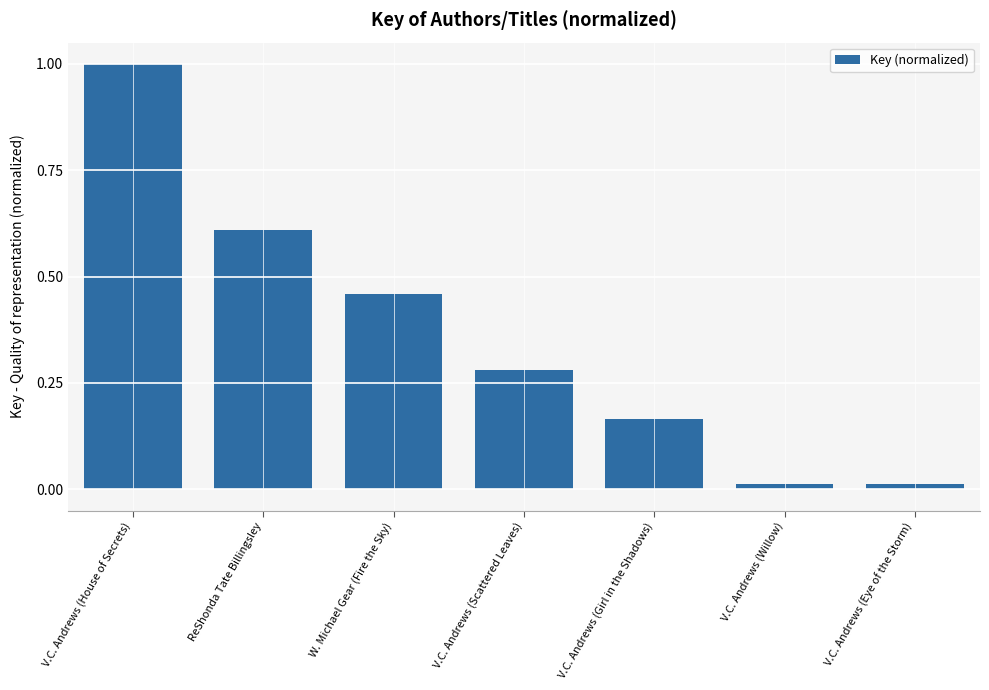

What is the label of the 4th bar from the right?

V.C. Andrews (Scattered Leaves)